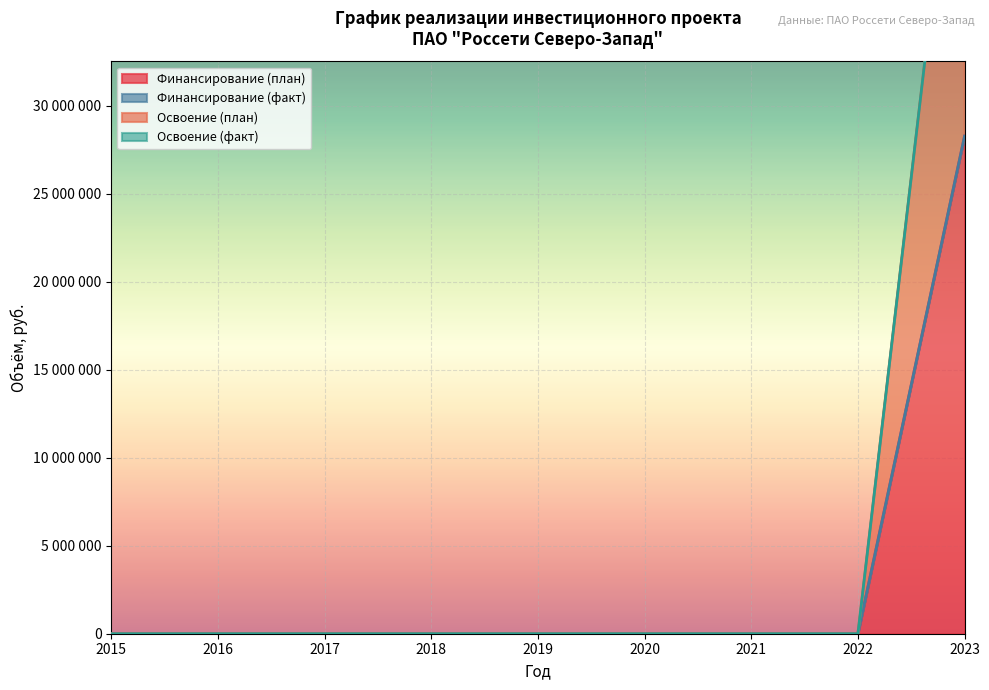

Between 2016 and 2021, which series saw the biggest shift?

Финансирование (план)